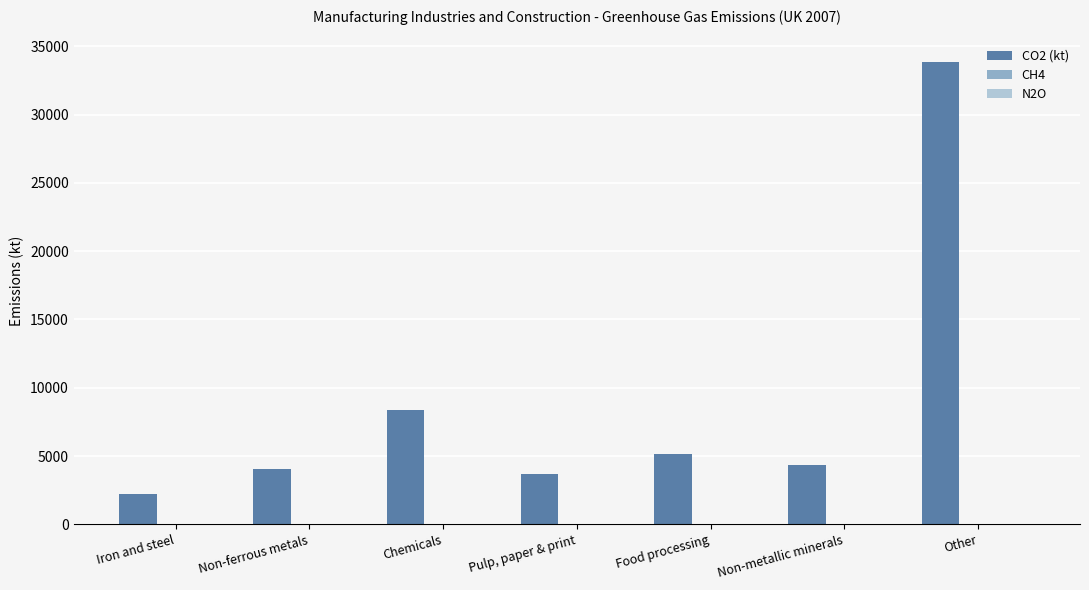

What is the total value across all series at Other?

33888.0